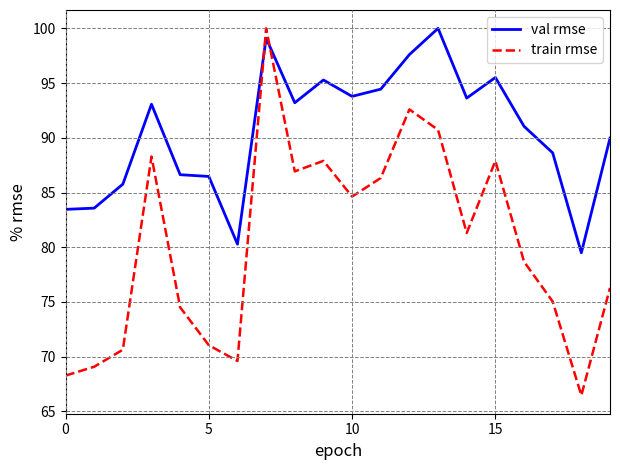

Which series has the largest total across all categories?

val rmse